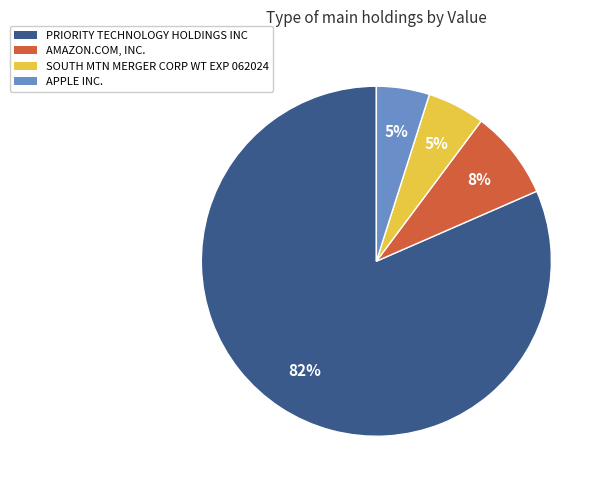

What is the majority slice?

PRIORITY TECHNOLOGY HOLDINGS INC